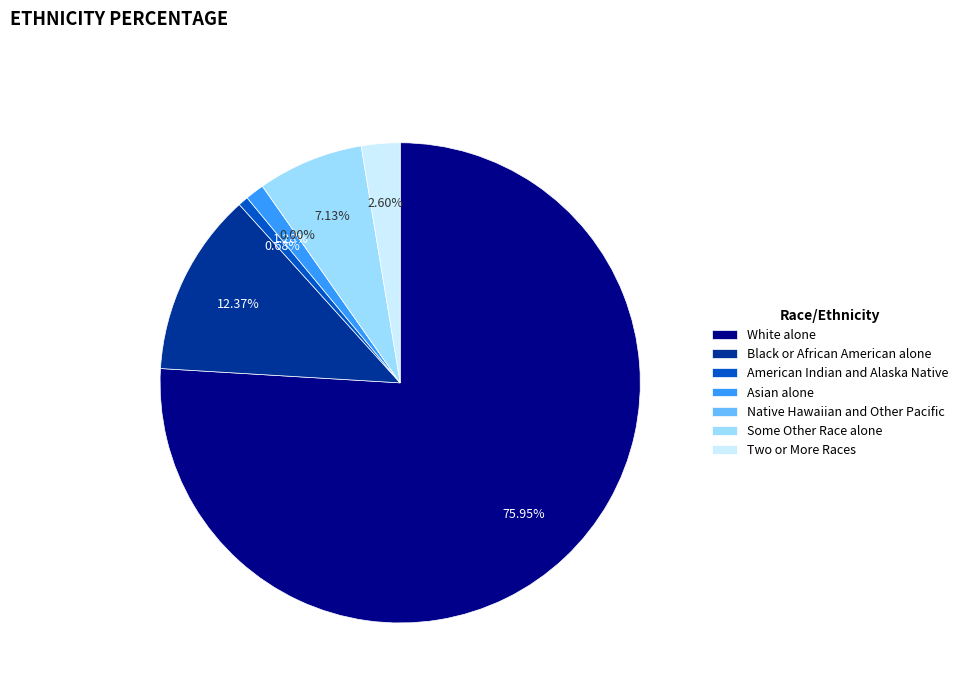

The Asian alone slice represents 1% of the pie. True or false?

True